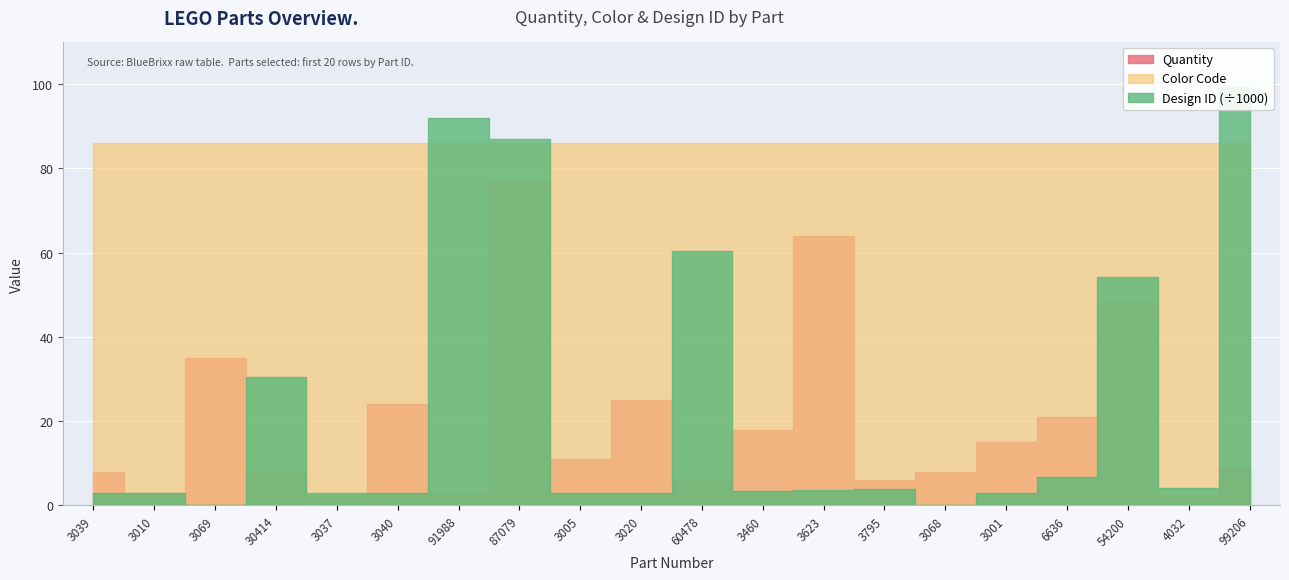

Which has a higher value, 3068 or 3005?

3005